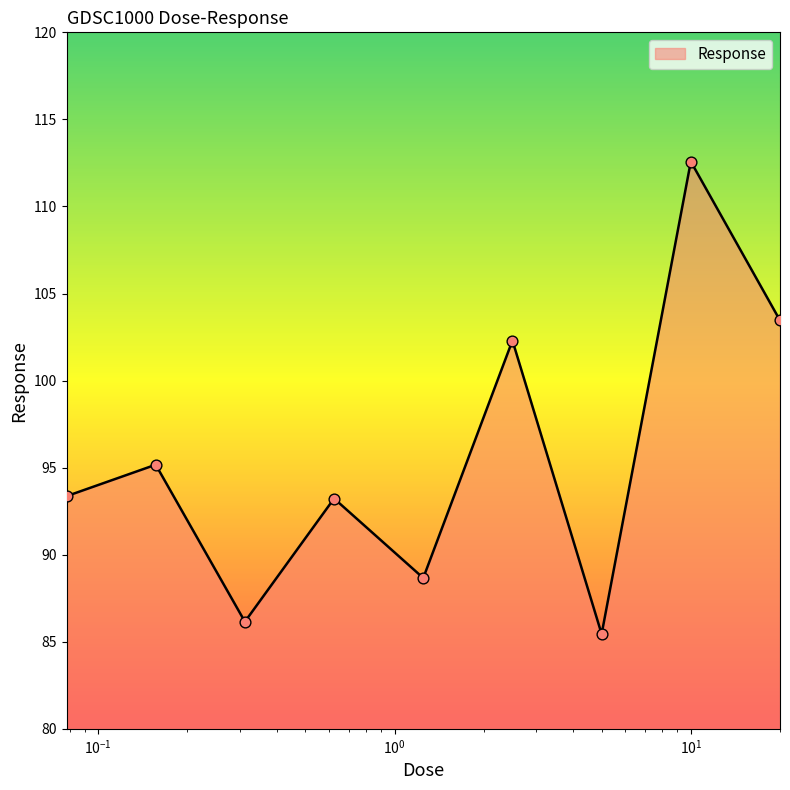

What is the maximum value shown in the chart?

112.6